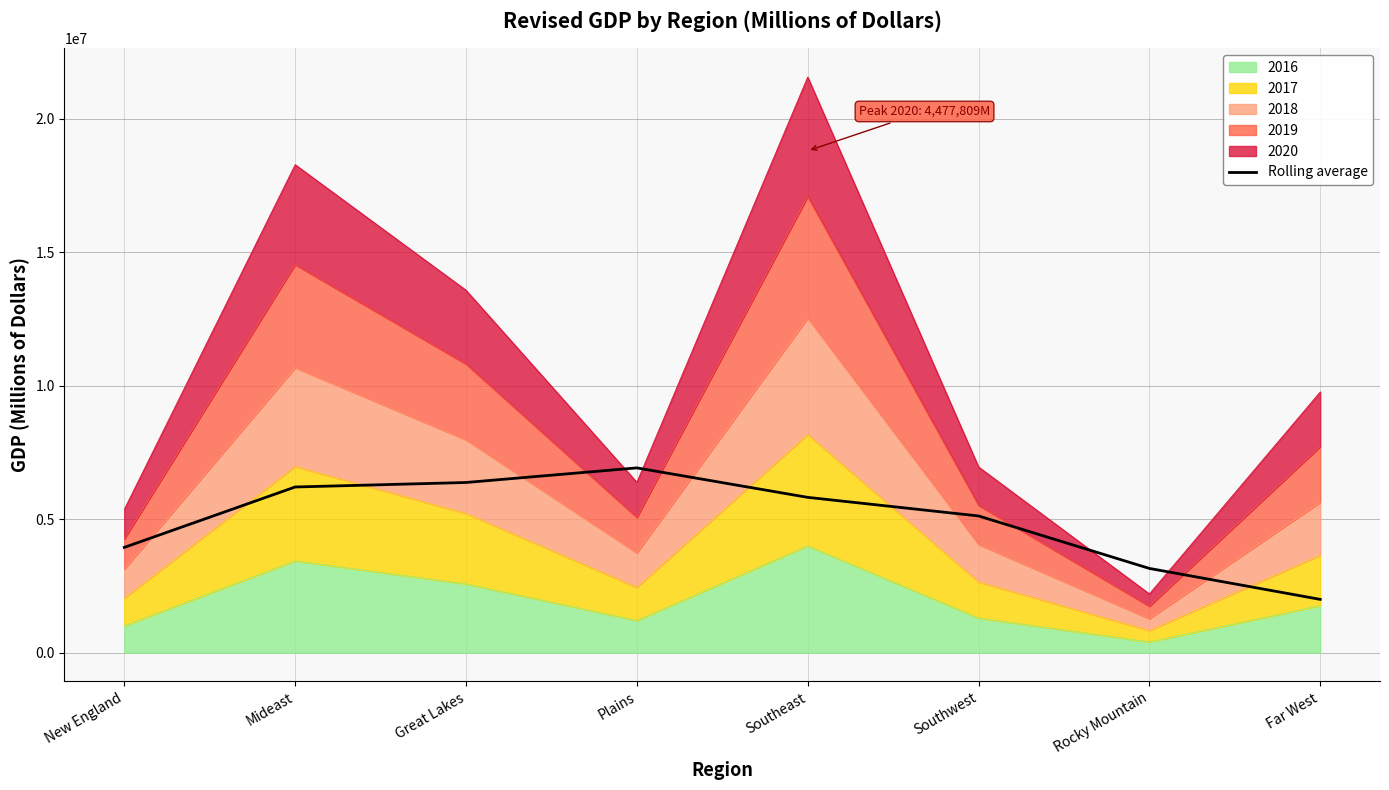

True or false: the data shows 3943550.5 at New England.

True